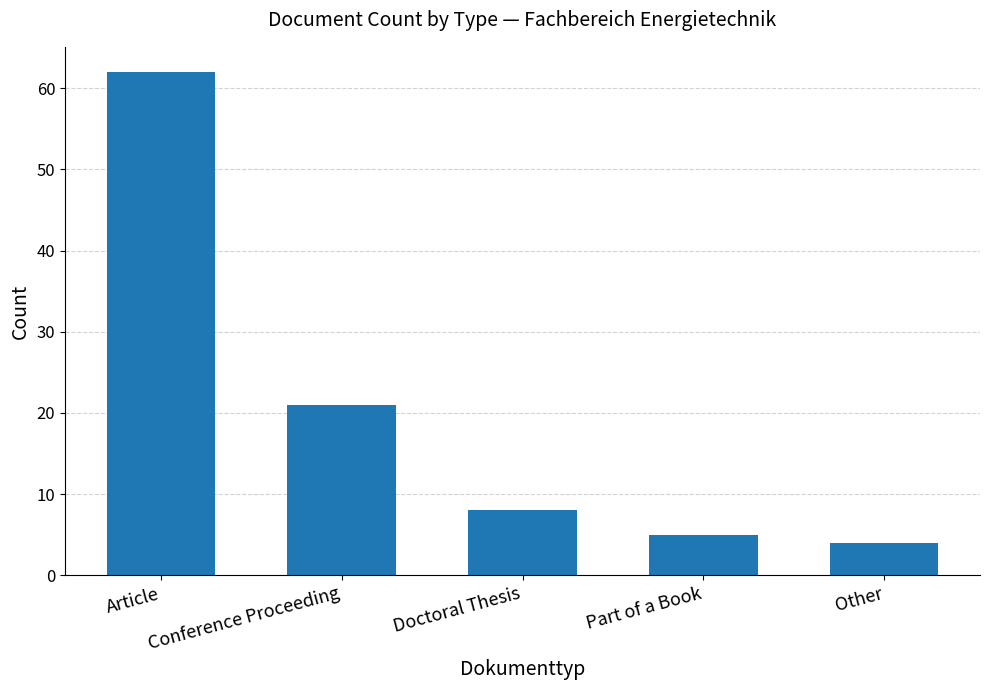

How many values are below 8?

2